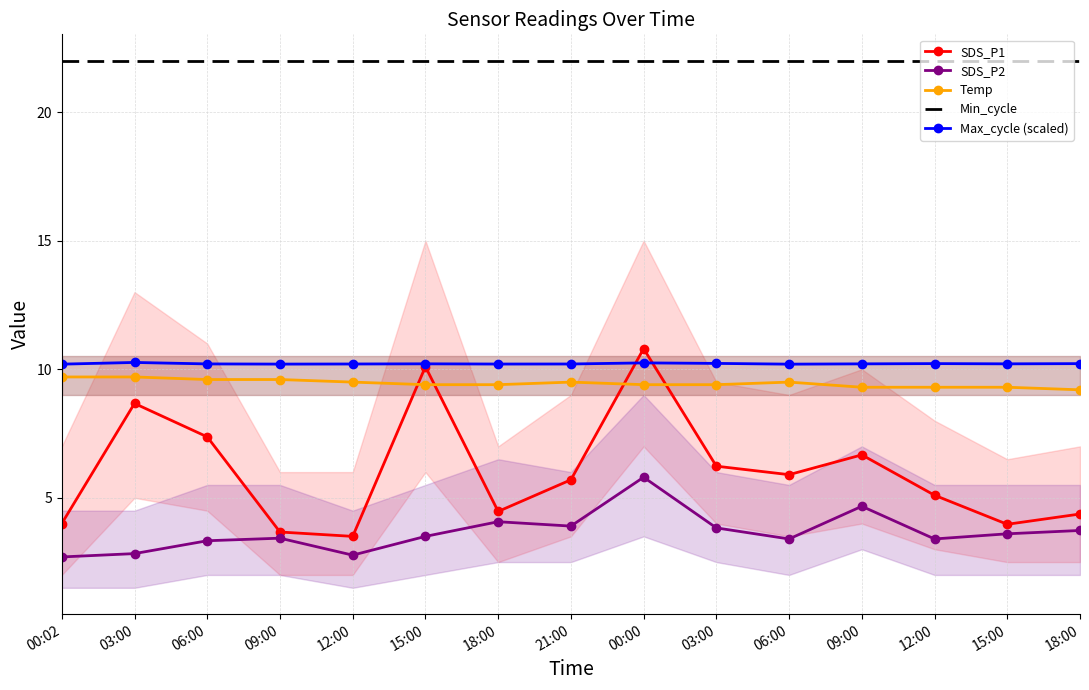

Reading right to left, extract all data points from this chart.

SDS_P1: 18:00=4.4	15:00=4.0	12:00=5.1	09:00=6.7	06:00=5.9	03:00=6.2	00:00=10.8	21:00=5.7	18:00=4.5	15:00=10.1	12:00=3.5	09:00=3.7	06:00=7.4	03:00=8.7	00:02=4.0
SDS_P2: 18:00=3.7	15:00=3.6	12:00=3.4	09:00=4.7	06:00=3.4	03:00=3.8	00:00=5.8	21:00=3.9	18:00=4.1	15:00=3.5	12:00=2.8	09:00=3.4	06:00=3.3	03:00=2.8	00:02=2.7
Temp: 18:00=9.2	15:00=9.3	12:00=9.3	09:00=9.3	06:00=9.5	03:00=9.4	00:00=9.4	21:00=9.5	18:00=9.4	15:00=9.4	12:00=9.5	09:00=9.6	06:00=9.6	03:00=9.7	00:02=9.7
Min_cycle: 18:00=22.0	15:00=22.0	12:00=22.0	09:00=22.0	06:00=22.0	03:00=22.0	00:00=22.0	21:00=22.0	18:00=22.0	15:00=22.0	12:00=22.0	09:00=22.0	06:00=22.0	03:00=22.0	00:02=22.0
Max_cycle (scaled): 18:00=10.2	15:00=10.2	12:00=10.2	09:00=10.2	06:00=10.2	03:00=10.2	00:00=10.2	21:00=10.2	18:00=10.2	15:00=10.2	12:00=10.2	09:00=10.2	06:00=10.2	03:00=10.3	00:02=10.2